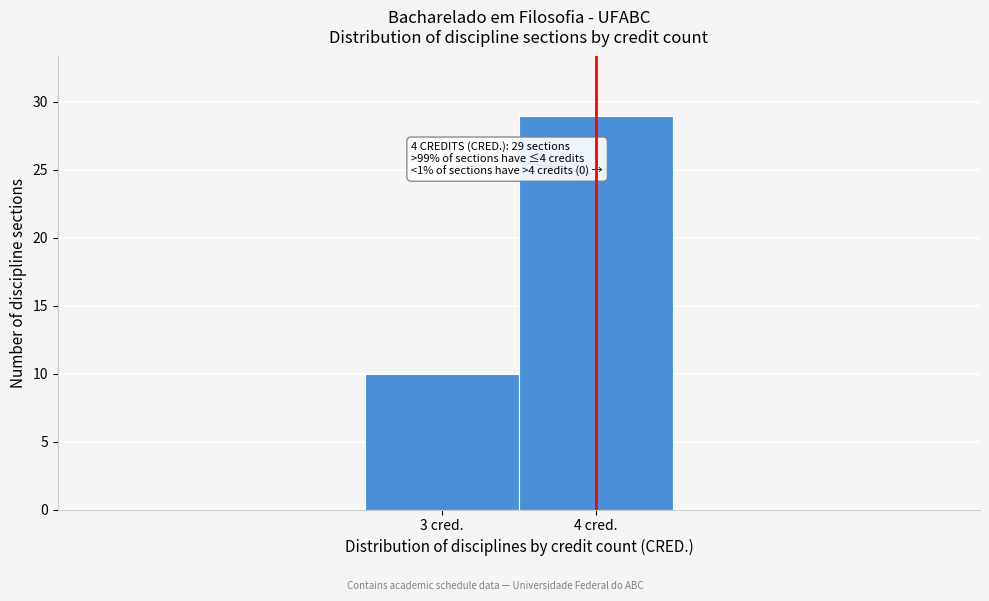

Reading left to right, extract all data points from this chart.

10	29